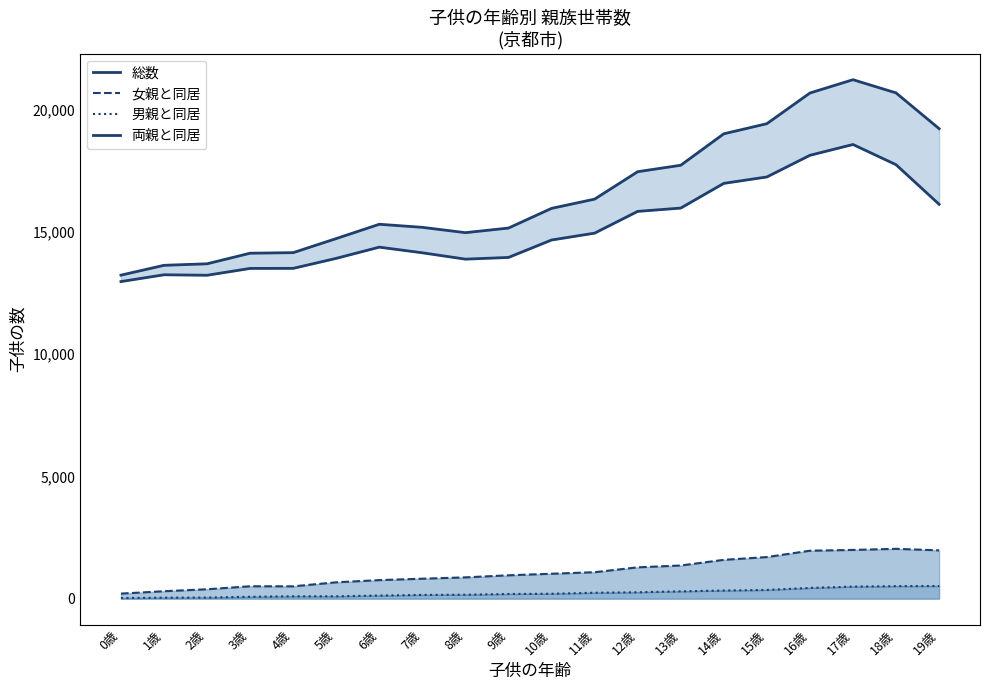

List the labels in order of 両親と同居 value, largest first.

17歳, 16歳, 18歳, 15歳, 14歳, 19歳, 13歳, 12歳, 11歳, 10歳, 6歳, 7歳, 9歳, 5歳, 8歳, 4歳, 3歳, 1歳, 2歳, 0歳